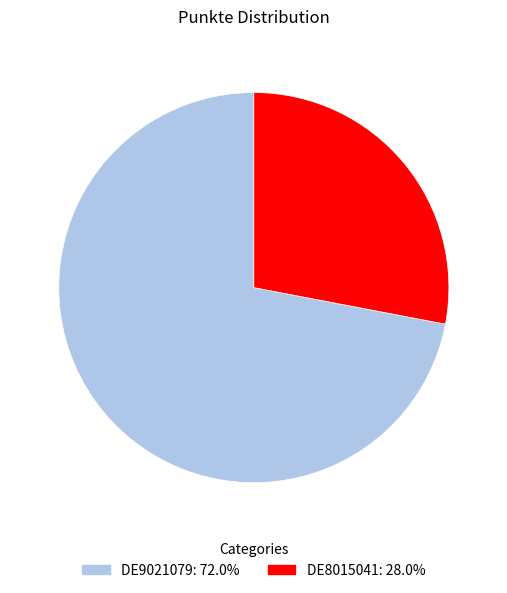

Does DE9021079: 72.0% represent more than half of the total?

Yes